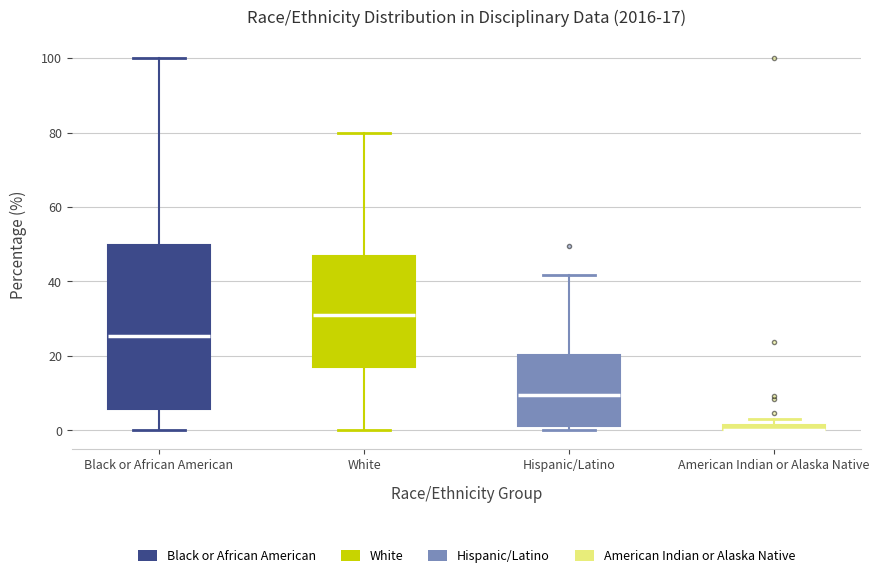

Which box is the tallest, from its lower edge to its upper edge?

Black or African American